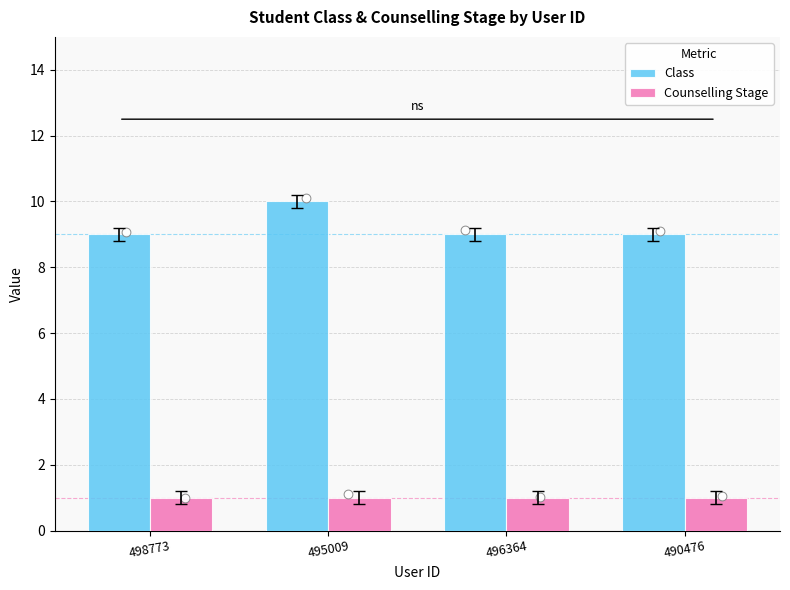

Which series has the largest total across all categories?

Class